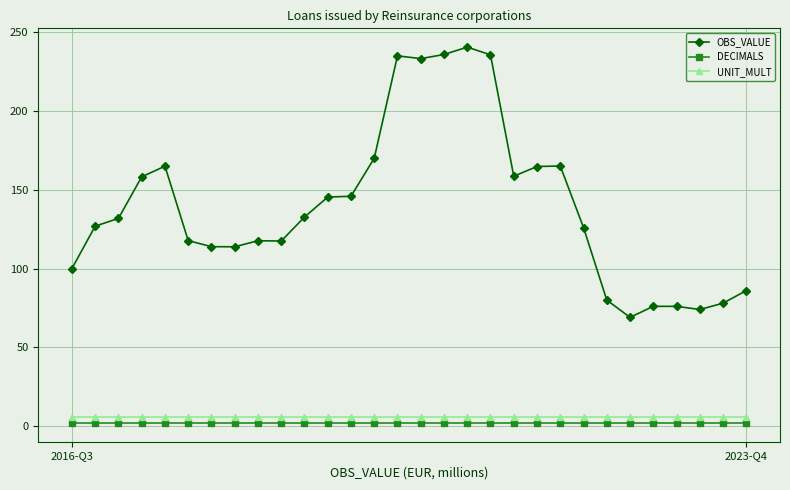

What is the sum of all OBS_VALUE values?

4189.8